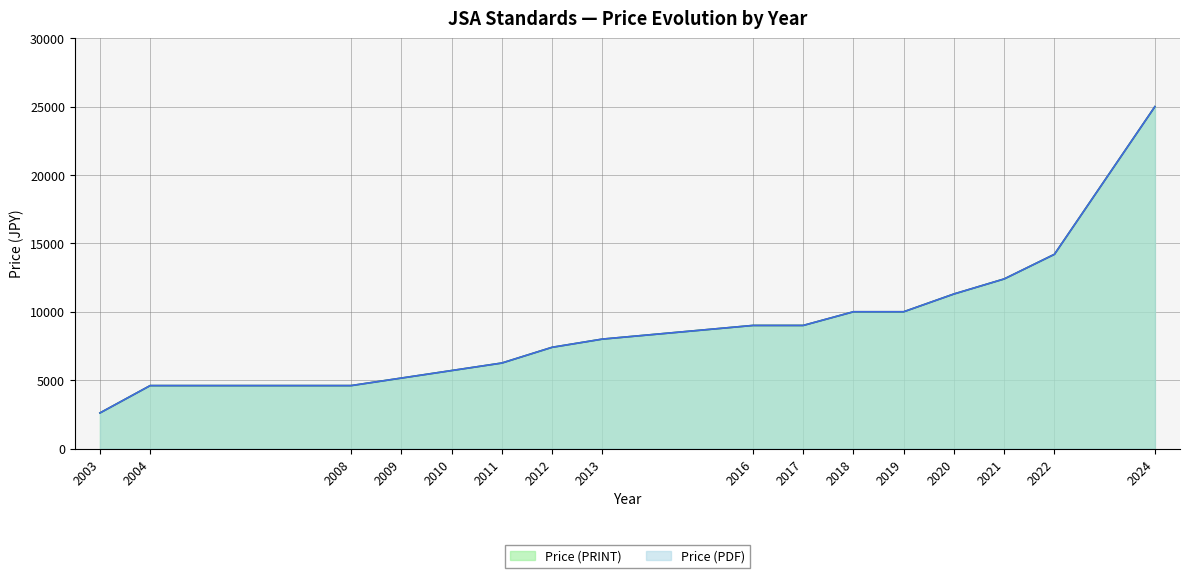

Between 2019 and 2003, which is larger?

2019